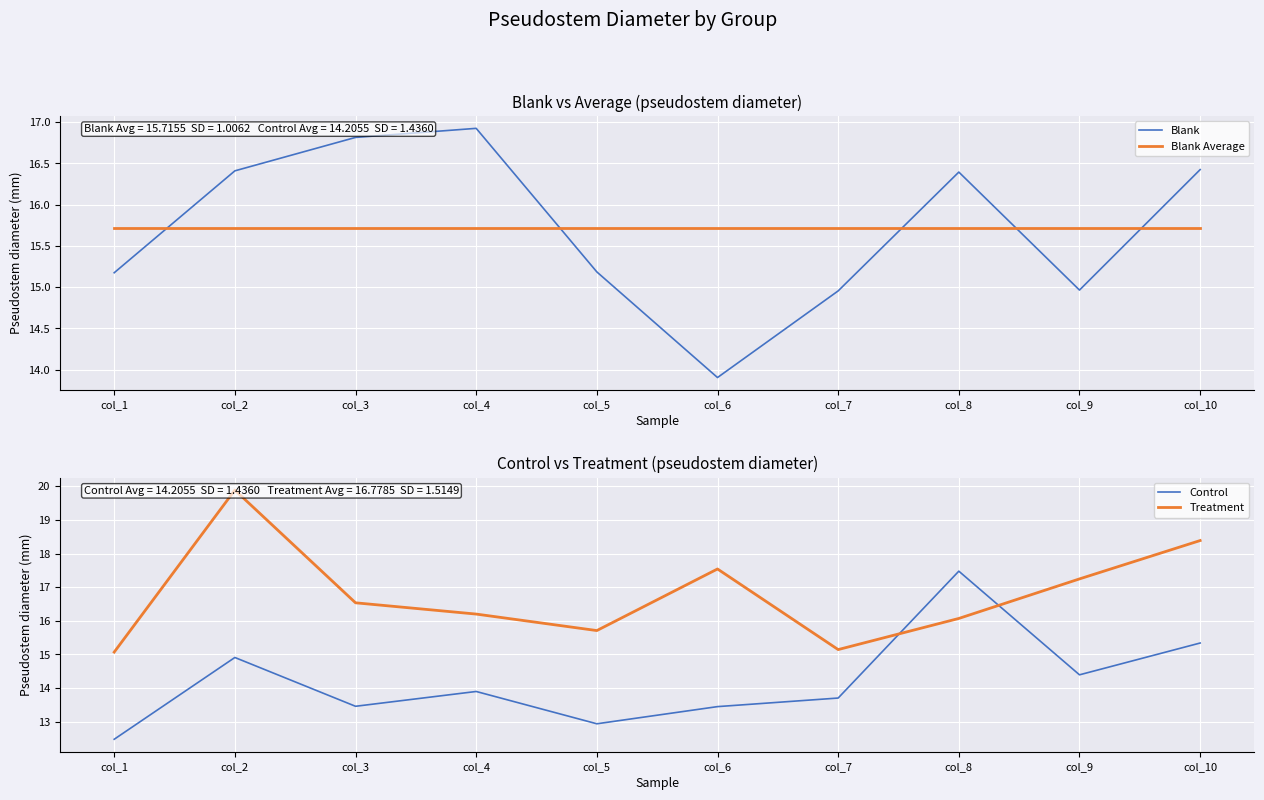

Between col_1 and col_7, which series saw the biggest shift?

Control